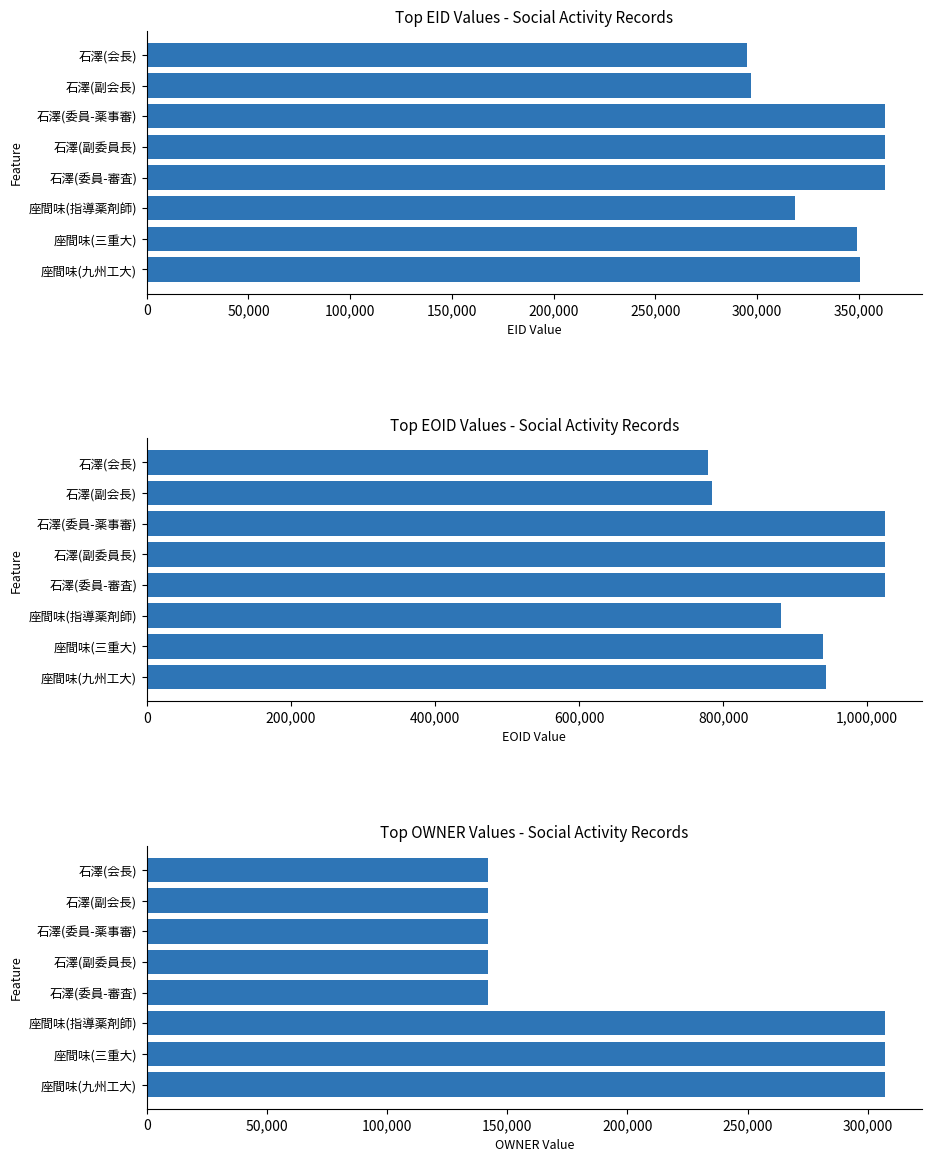

At 石澤(副会長), list the series in order from largest to smallest.

EOID, EID, OWNER